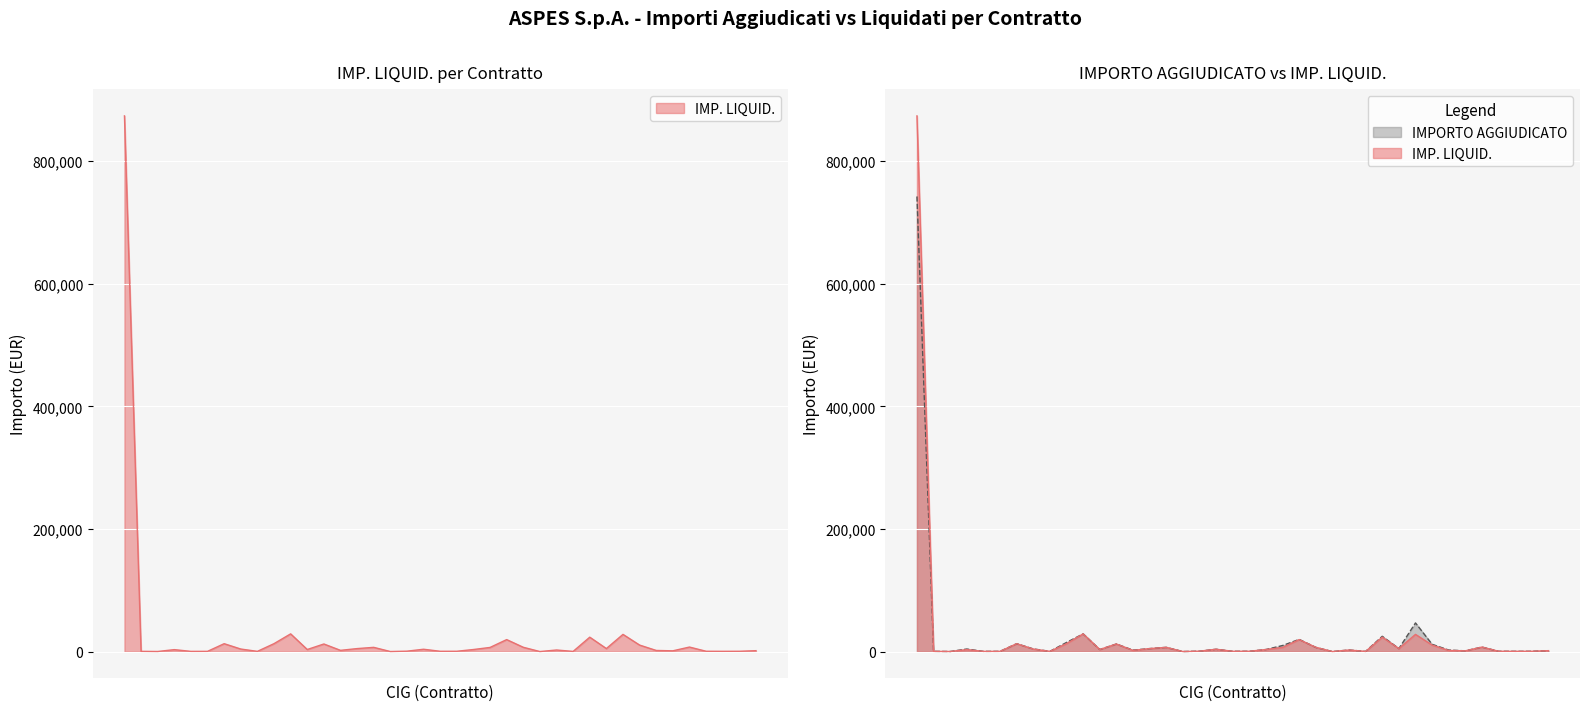

What is the average value of the IMP. LIQUID. series?

28131.8